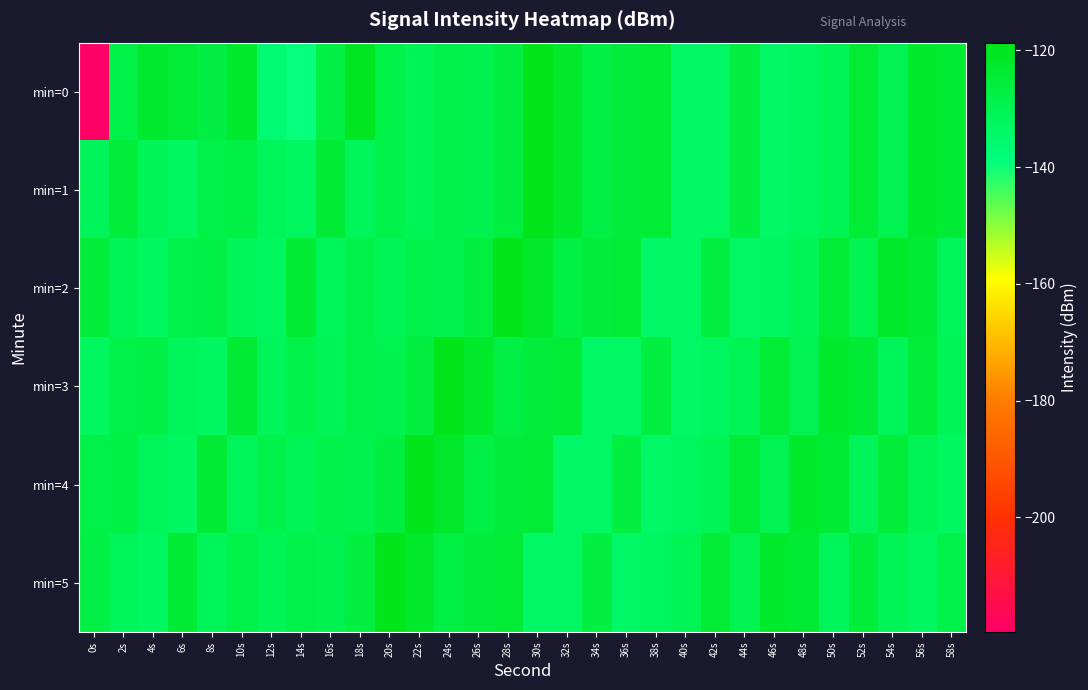

Reading left to right, transcribe all the data shown in this chart.

min=0: 0s=-219.7	2s=-128.0	4s=-122.7	6s=-124.7	8s=-126.8	10s=-122.5	12s=-136.2	14s=-139.4	16s=-127.4	18s=-120.4	20s=-128.0	22s=-130.7	24s=-128.3	26s=-129.4	28s=-126.7	30s=-118.7	32s=-122.2	34s=-127.5	36s=-125.4	38s=-124.3	40s=-133.9	42s=-133.8	44s=-126.5	46s=-134.2	48s=-132.4	50s=-130.4	52s=-124.4	54s=-129.8	56s=-122.4	58s=-124.2
min=1: 0s=-131.9	2s=-125.3	4s=-130.5	6s=-132.7	8s=-128.0	10s=-127.7	12s=-131.7	14s=-133.1	16s=-123.8	18s=-131.6	20s=-128.0	22s=-130.7	24s=-128.3	26s=-129.4	28s=-126.7	30s=-118.7	32s=-122.2	34s=-127.5	36s=-125.4	38s=-124.3	40s=-133.9	42s=-133.8	44s=-126.5	46s=-134.2	48s=-132.4	50s=-130.4	52s=-124.4	54s=-129.8	56s=-122.4	58s=-124.2
min=2: 0s=-125.3	2s=-130.5	4s=-132.7	6s=-128.0	8s=-127.7	10s=-131.7	12s=-133.1	14s=-123.8	16s=-131.6	18s=-128.0	20s=-130.7	22s=-128.3	24s=-129.4	26s=-126.7	28s=-118.7	30s=-122.2	32s=-127.5	34s=-125.4	36s=-124.3	38s=-133.9	40s=-133.8	42s=-126.5	44s=-134.2	46s=-132.4	48s=-130.4	50s=-124.4	52s=-129.8	54s=-122.4	56s=-124.2	58s=-131.9
min=3: 0s=-132.7	2s=-128.0	4s=-127.7	6s=-131.7	8s=-133.1	10s=-123.8	12s=-131.6	14s=-128.0	16s=-130.7	18s=-128.3	20s=-129.4	22s=-126.7	24s=-118.7	26s=-122.2	28s=-127.5	30s=-125.4	32s=-124.3	34s=-133.9	36s=-133.8	38s=-126.5	40s=-134.2	42s=-132.4	44s=-130.4	46s=-124.4	48s=-129.8	50s=-122.4	52s=-124.2	54s=-131.9	56s=-125.3	58s=-130.5
min=4: 0s=-128.0	2s=-127.7	4s=-131.7	6s=-133.1	8s=-123.8	10s=-131.6	12s=-128.0	14s=-130.7	16s=-128.3	18s=-129.4	20s=-126.7	22s=-118.7	24s=-122.2	26s=-127.5	28s=-125.4	30s=-124.3	32s=-133.9	34s=-133.8	36s=-126.5	38s=-134.2	40s=-132.4	42s=-130.4	44s=-124.4	46s=-129.8	48s=-122.4	50s=-124.2	52s=-131.9	54s=-125.3	56s=-130.5	58s=-132.7
min=5: 0s=-127.7	2s=-131.7	4s=-133.1	6s=-123.8	8s=-131.6	10s=-128.0	12s=-130.7	14s=-128.3	16s=-129.4	18s=-126.7	20s=-118.7	22s=-122.2	24s=-127.5	26s=-125.4	28s=-124.3	30s=-133.9	32s=-133.8	34s=-126.5	36s=-134.2	38s=-132.4	40s=-130.4	42s=-124.4	44s=-129.8	46s=-122.4	48s=-124.2	50s=-131.9	52s=-125.3	54s=-130.5	56s=-132.7	58s=-128.0